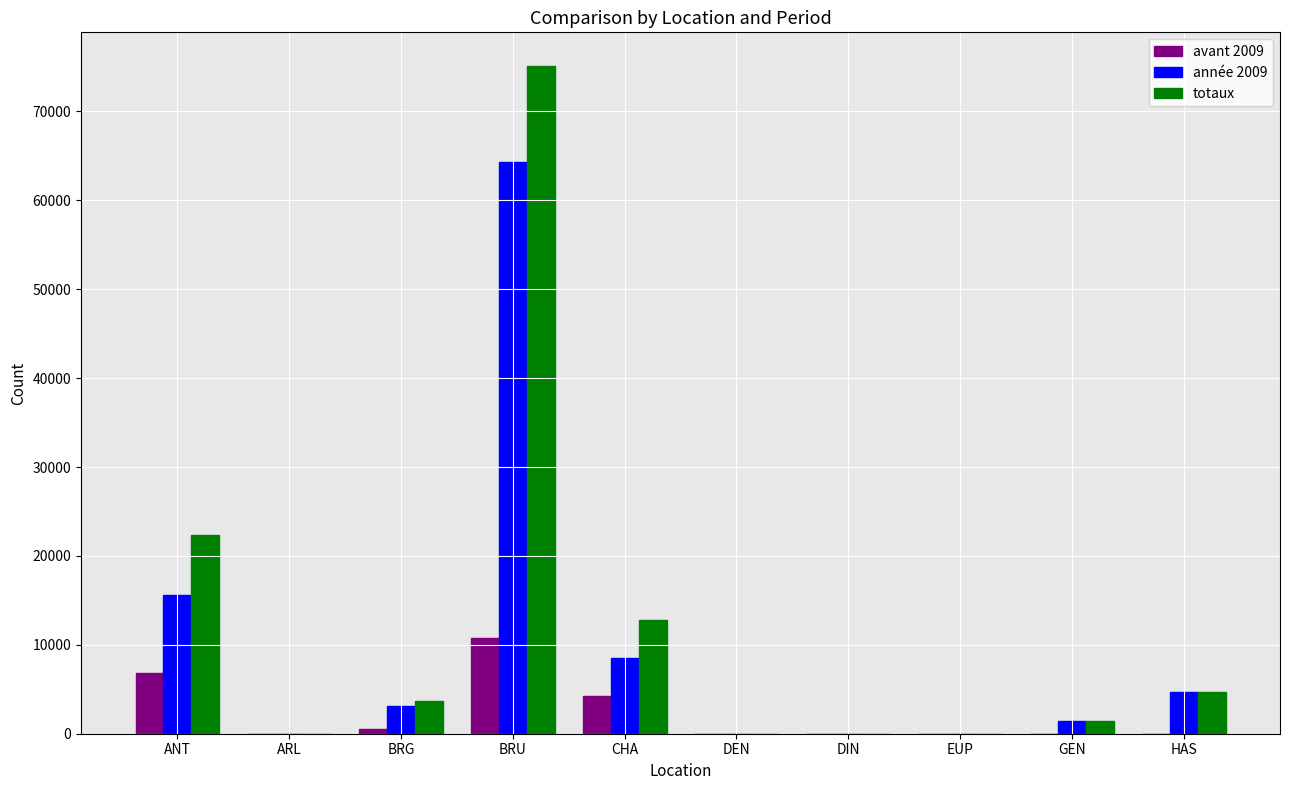

Where does the totaux series first go above 3649?

ANT